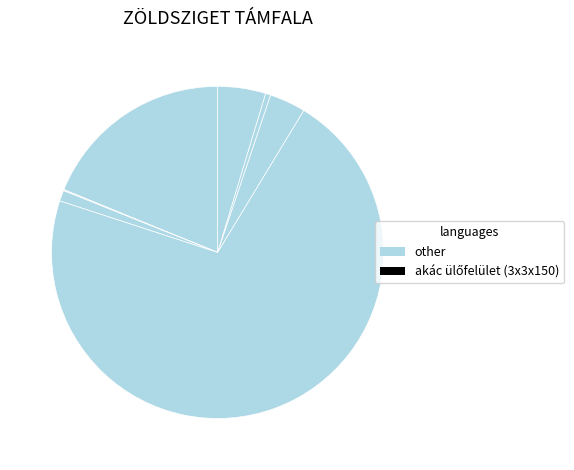

What is the smallest slice in the pie chart?

akác ülőfelület (3x3x150)